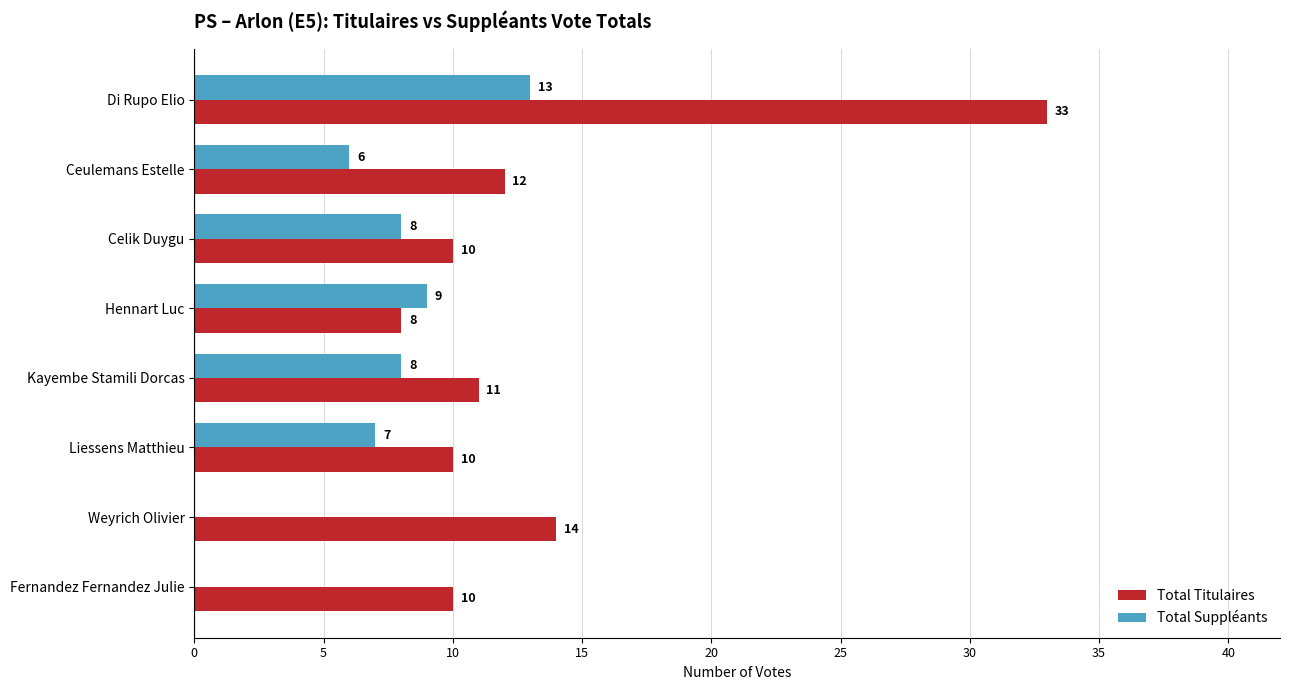

What is the total value across all series at Fernandez Fernandez Julie?

10